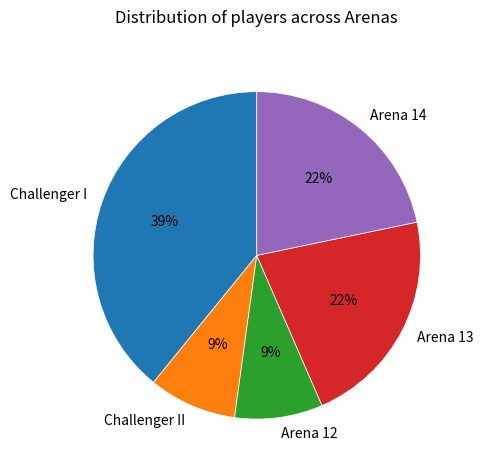

What percentage is the Arena 12 slice, to the nearest percent?

9%